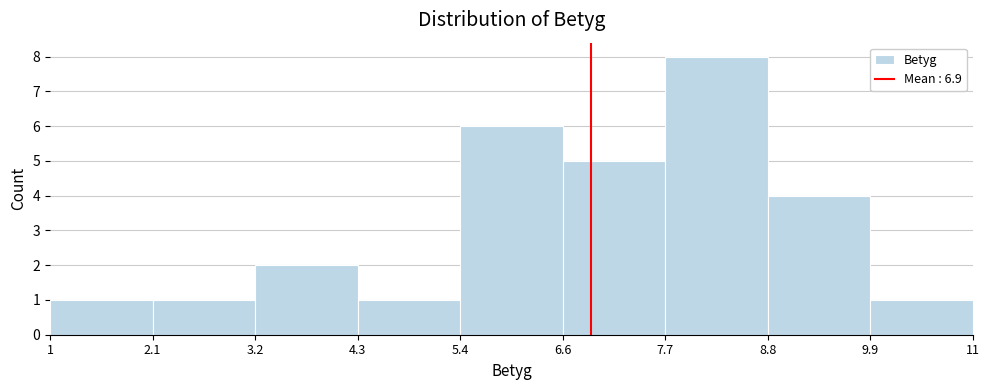

Which range on the x-axis has the tallest bar?

7.7 to 8.8